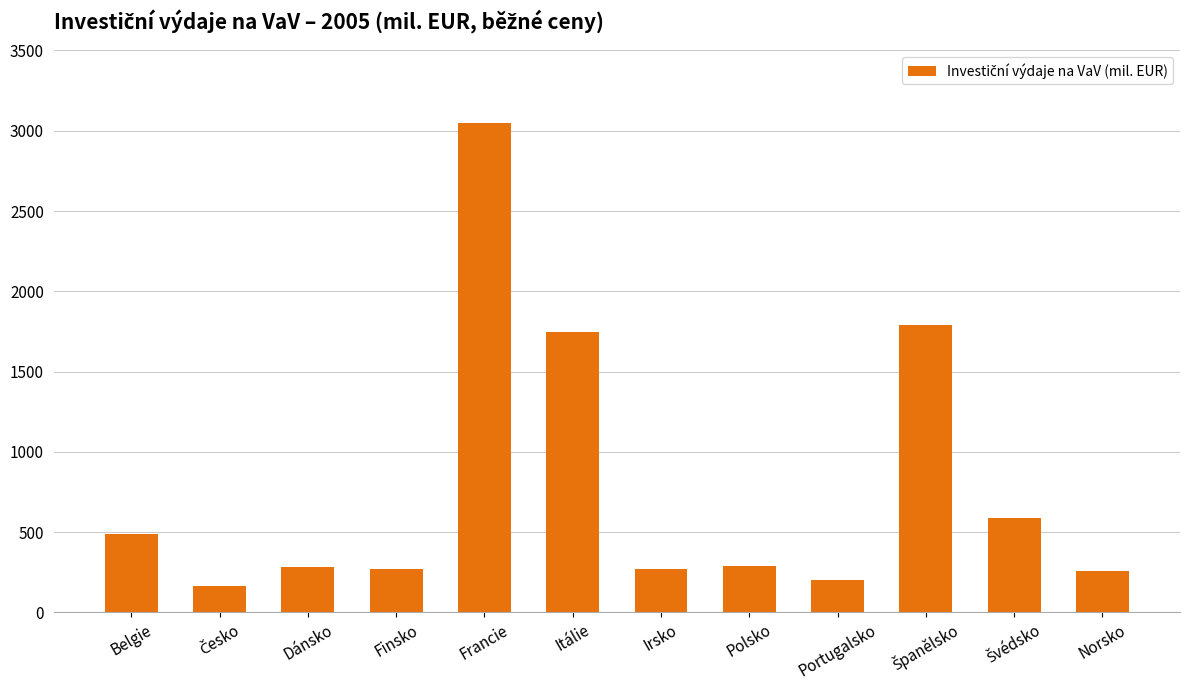

The chart shows a value of 3045.5 at Francie. True or false?

True